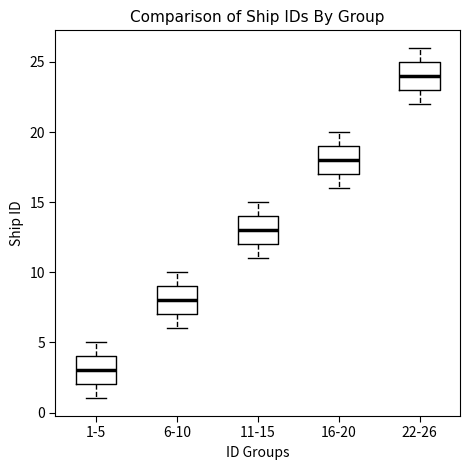

Which box's median line is the lowest?

1-5